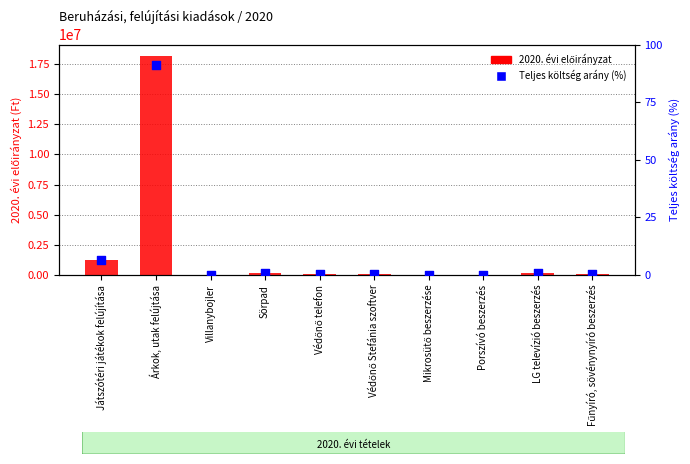

Which series has the largest total across all categories?

2020. évi előirányzat